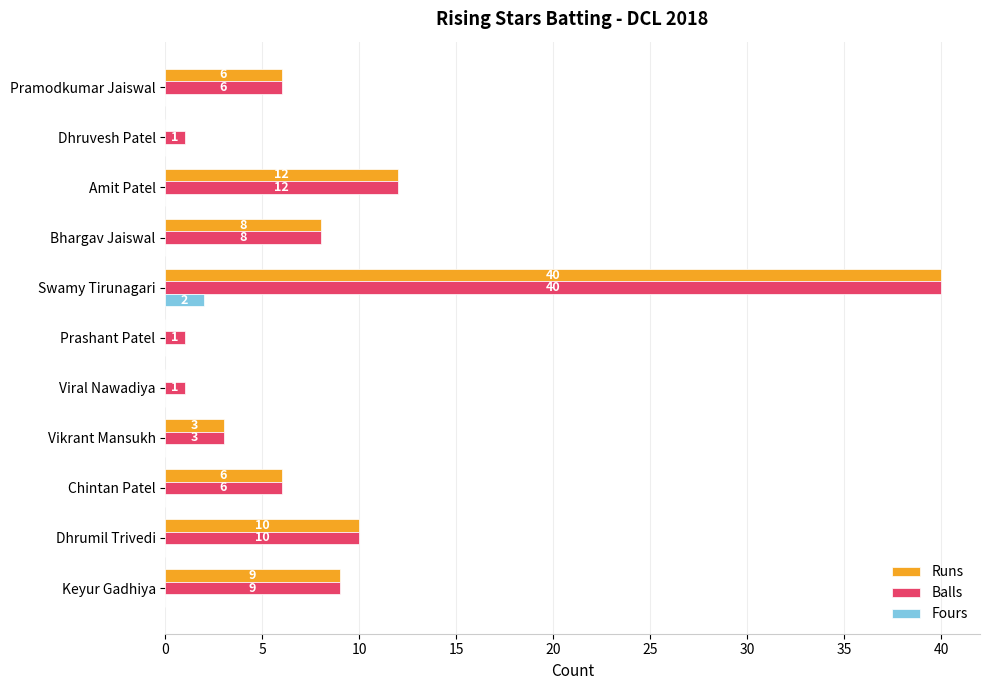

At which category is the sum across all series the highest?

Swamy Tirunagari